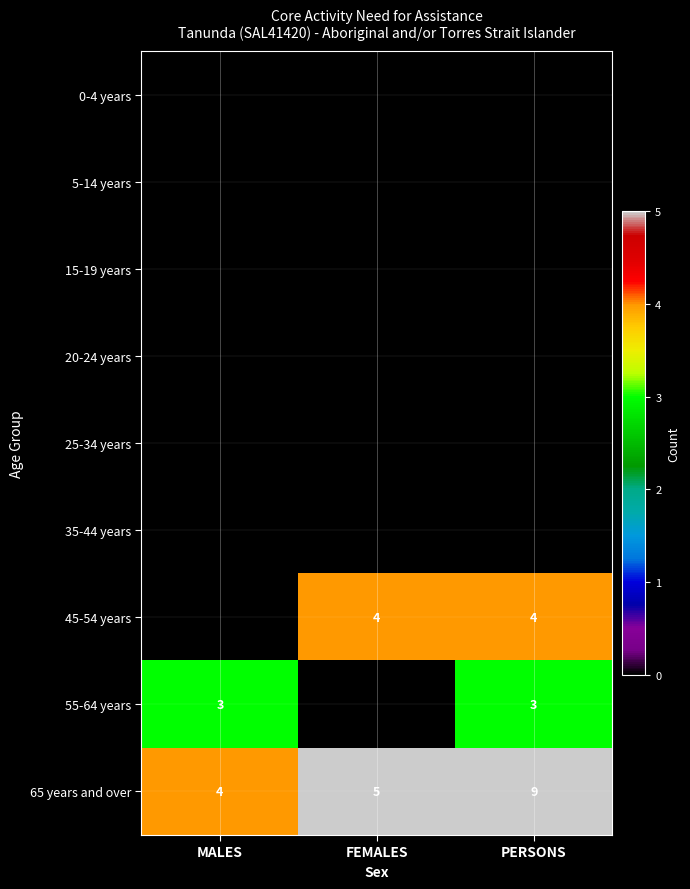

At which label is 65 years and over closest to 6?

FEMALES